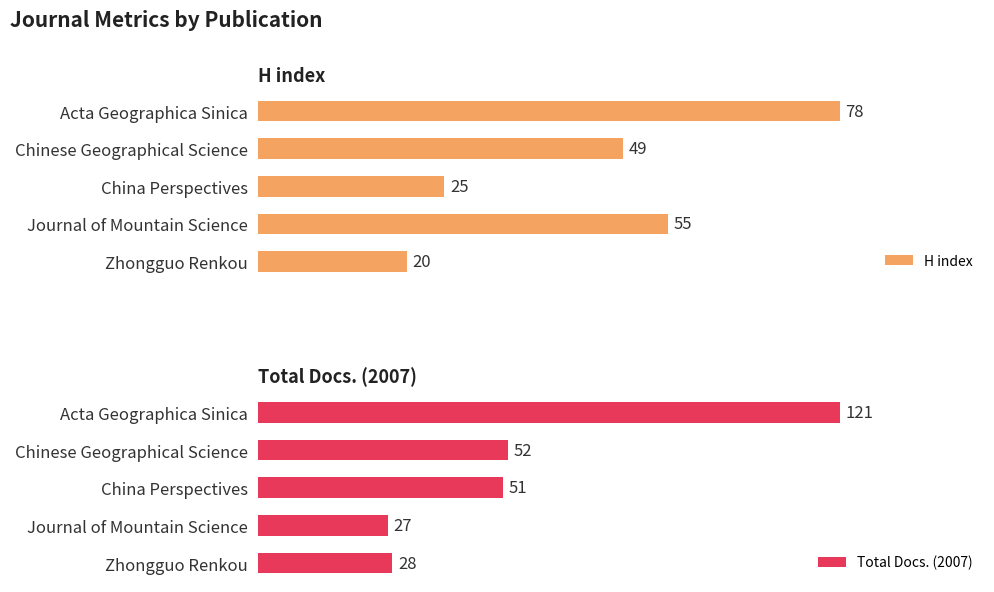

Reading left to right, list all the values displayed in this chart.

H index: 78	49	25	55	20
Total Docs. (2007): 121	52	51	27	28